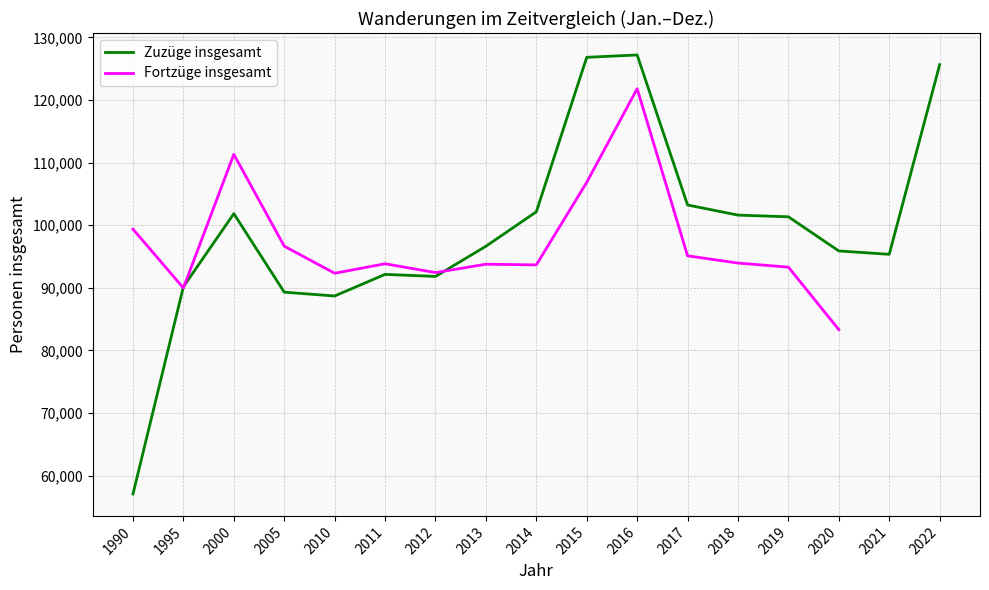

Is this an area chart (filled region under the line)?

No